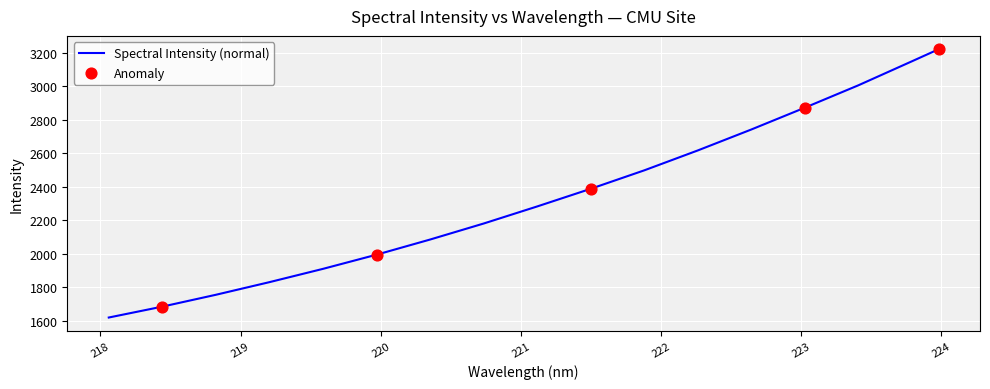

What is the difference between the maximum and minimum values?

1601.7